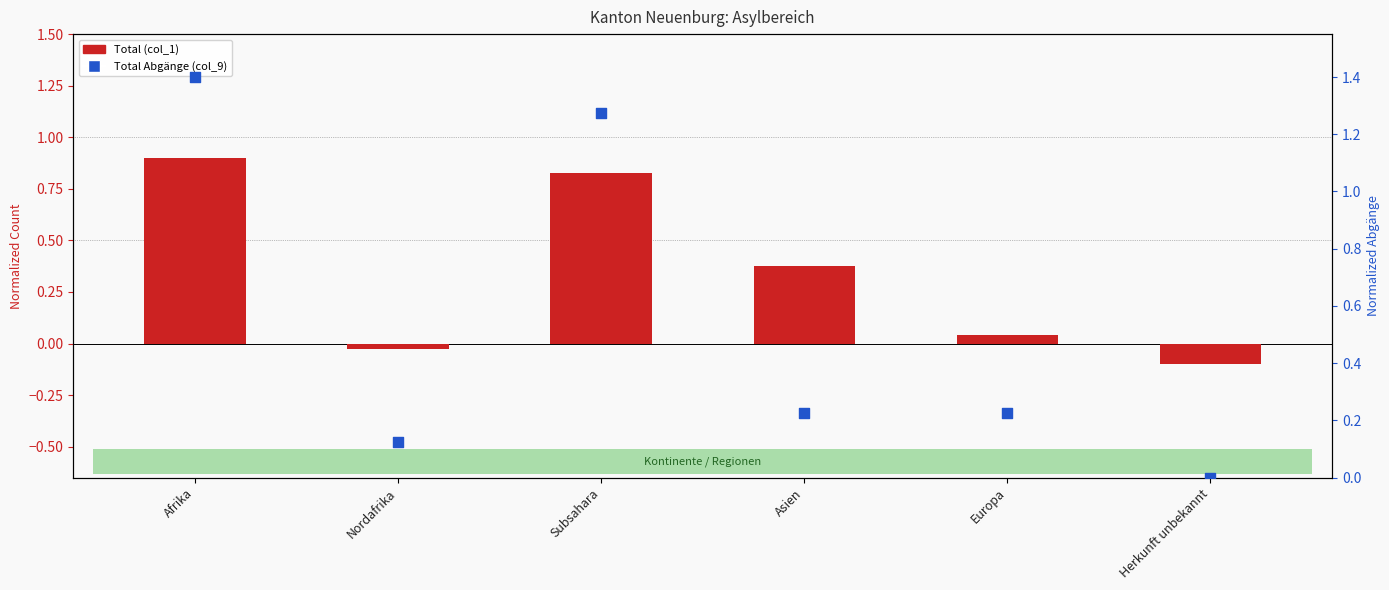

What are all the series names shown in the legend?

Total (col_1), Total Abgänge (col_9)